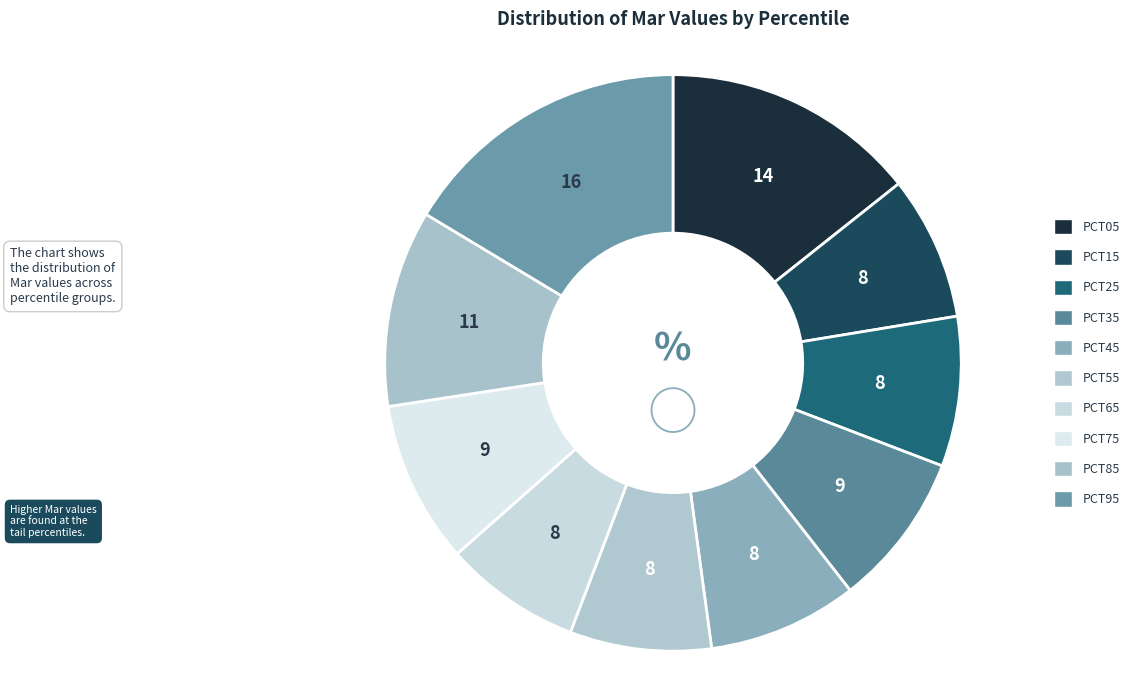

Count the number of slices in the pie.

10